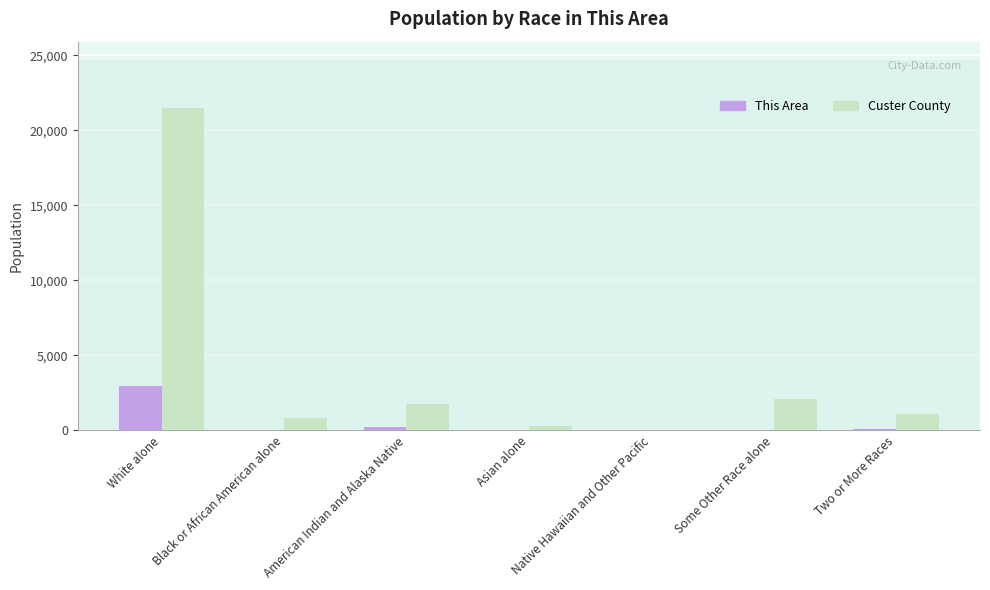

Between White alone and Two or More Races, which series saw the biggest shift?

Custer County